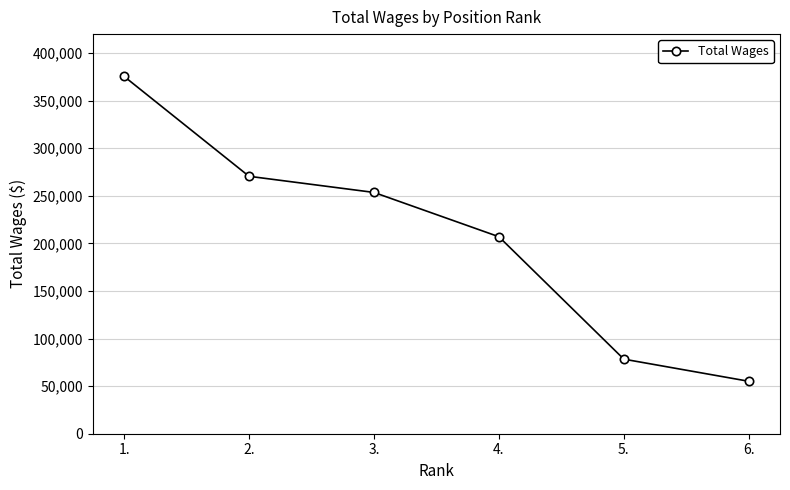

Reading left to right, what are all the values shown in this chart?

375550	270564	253601	207041	78380	55116